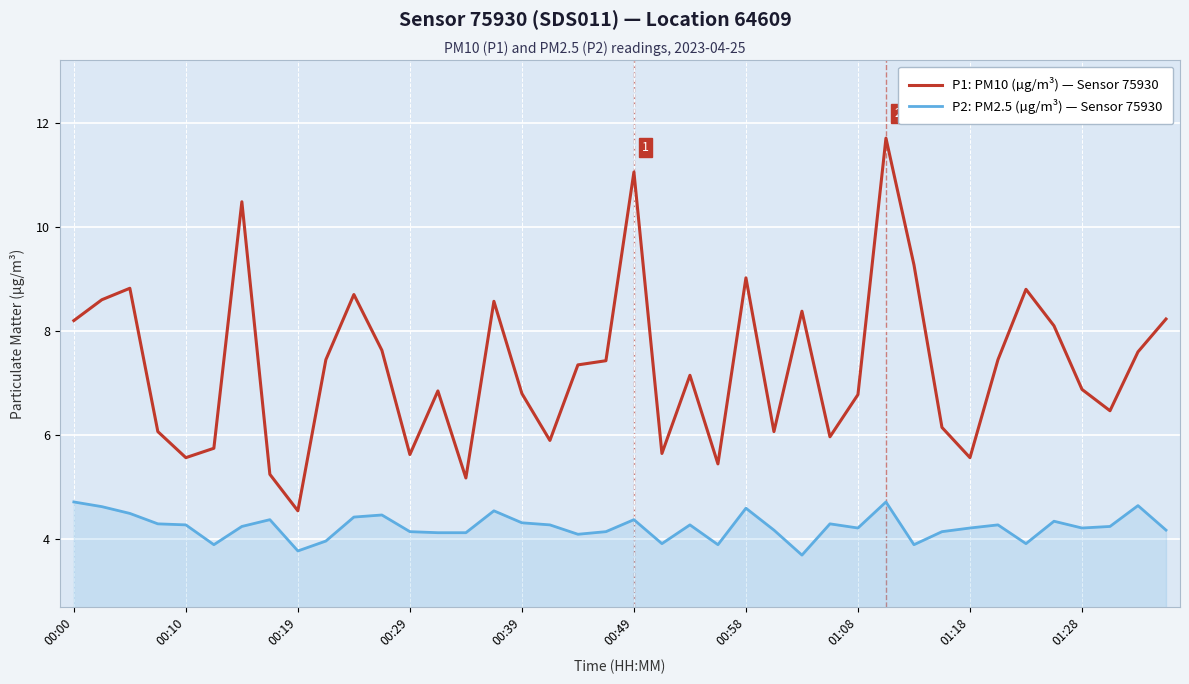

What is the minimum value shown in the chart?

3.7